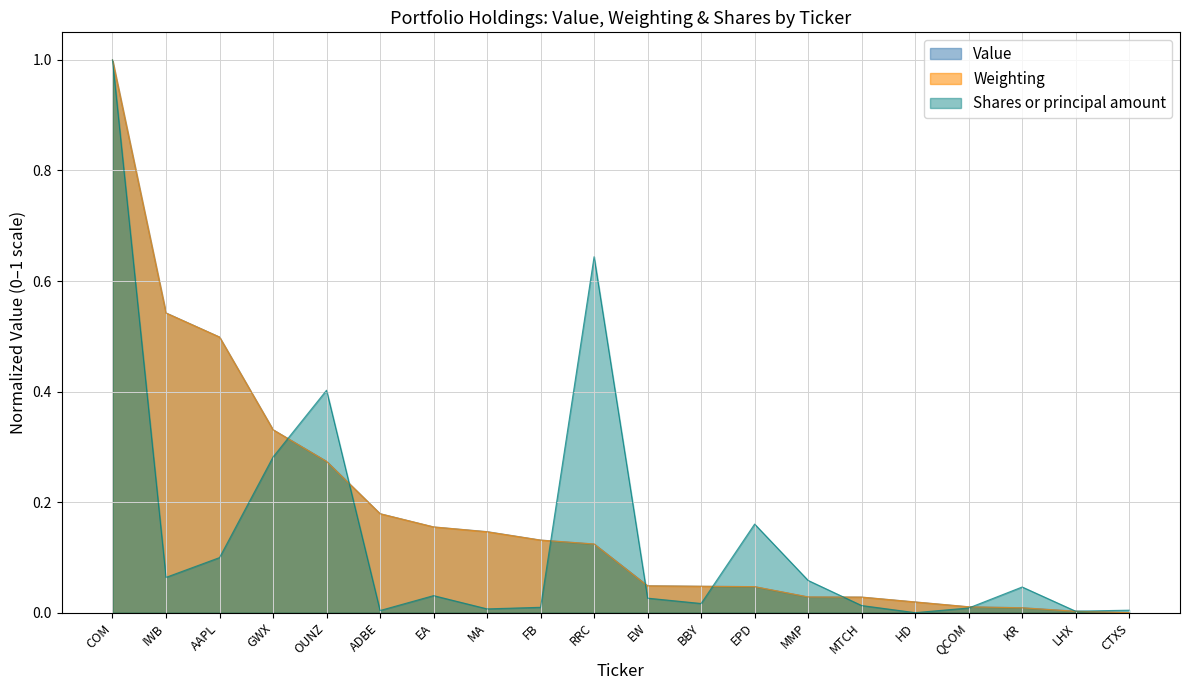

The Value series shows 0.1 at MA. True or false?

True